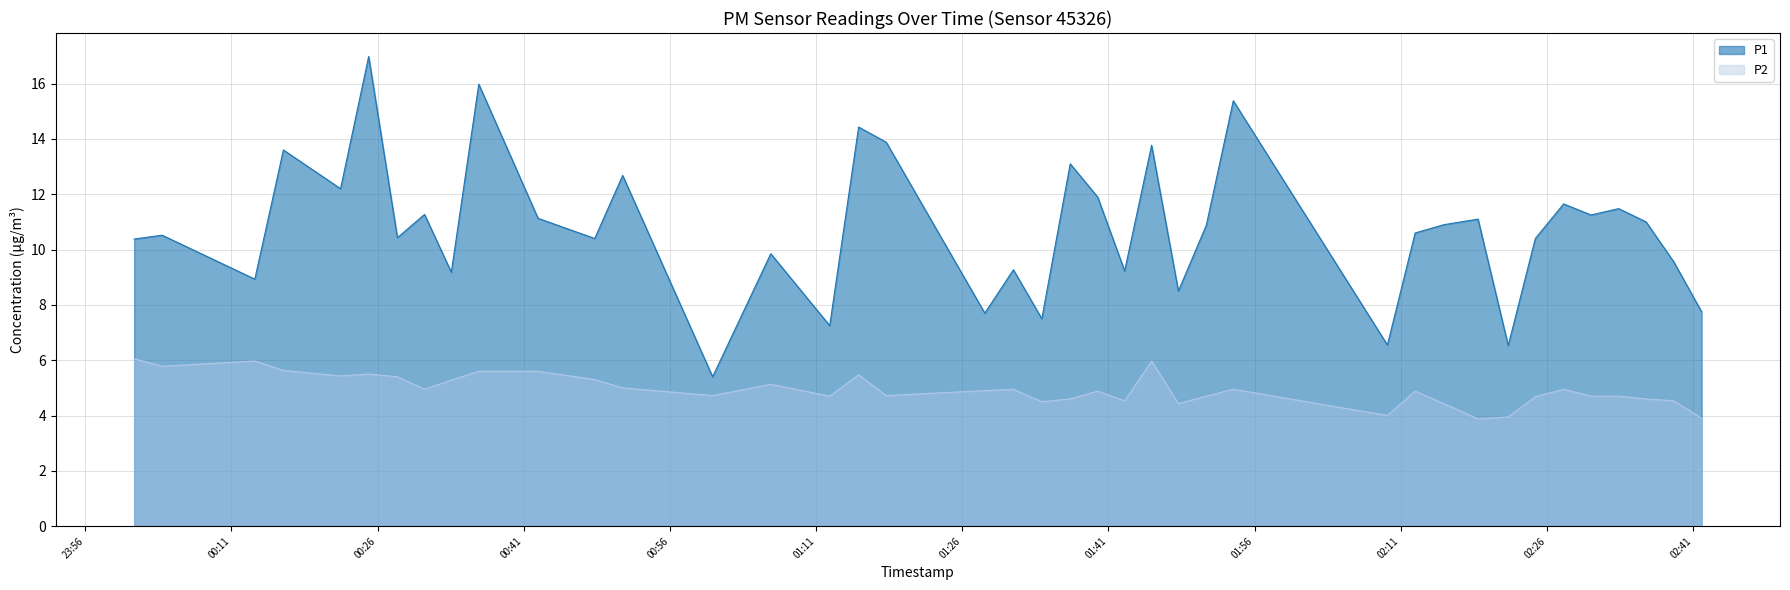

Which series has the largest total across all categories?

P1